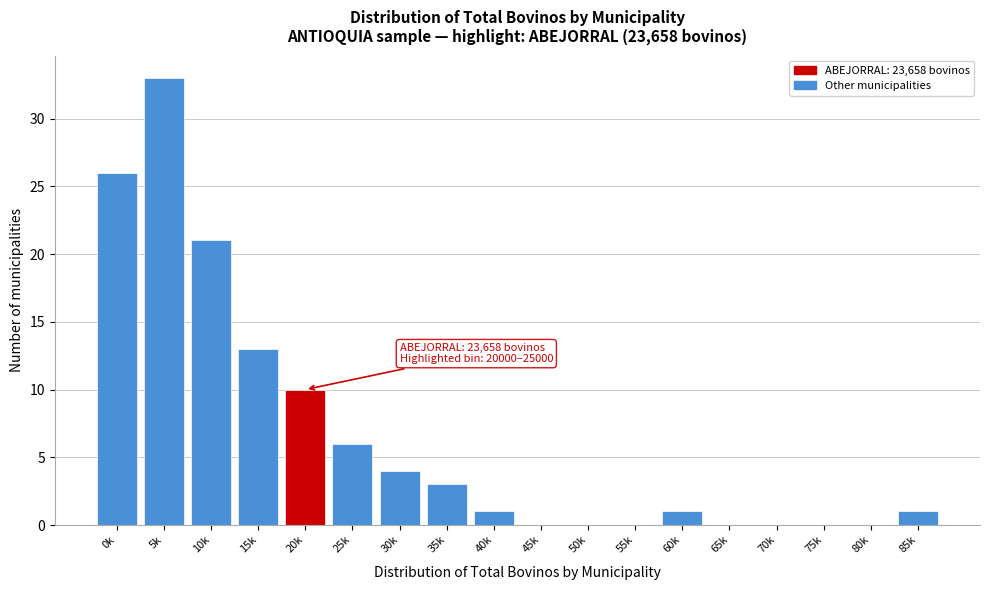

Reading right to left, extract all data points from this chart.

85k=1	80k=0	75k=0	70k=0	65k=0	60k=1	55k=0	50k=0	45k=0	40k=1	35k=3	30k=4	25k=6	20k=10	15k=13	10k=21	5k=33	0k=26